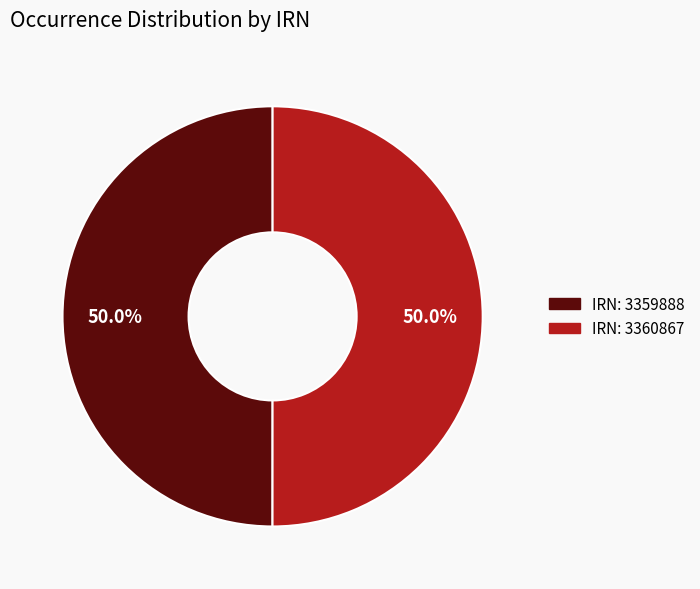

What is the ratio of the value at IRN: 3360867 to the value at IRN: 3359888?

1.0